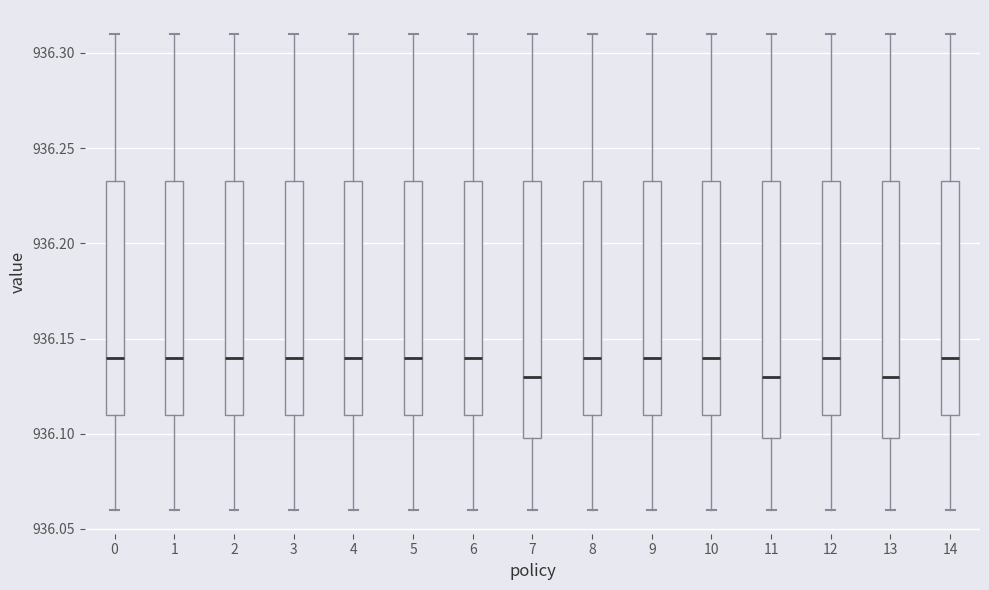

Reading left to right, read every box against the y-axis: the position of its median line, the range the box covers, and the ends of its whiskers. The values are not printed on the chart, so give them approximately, as read against the axis.

0: median 936.140, box 936.110 to 936.235, whiskers 936.060 to 936.310
1: median 936.140, box 936.110 to 936.235, whiskers 936.060 to 936.310
2: median 936.140, box 936.110 to 936.235, whiskers 936.060 to 936.310
3: median 936.140, box 936.110 to 936.235, whiskers 936.060 to 936.310
4: median 936.140, box 936.110 to 936.235, whiskers 936.060 to 936.310
5: median 936.140, box 936.110 to 936.235, whiskers 936.060 to 936.310
6: median 936.140, box 936.110 to 936.235, whiskers 936.060 to 936.310
7: median 936.130, box 936.100 to 936.235, whiskers 936.060 to 936.310
8: median 936.140, box 936.110 to 936.235, whiskers 936.060 to 936.310
9: median 936.140, box 936.110 to 936.235, whiskers 936.060 to 936.310
10: median 936.140, box 936.110 to 936.235, whiskers 936.060 to 936.310
11: median 936.130, box 936.100 to 936.235, whiskers 936.060 to 936.310
12: median 936.140, box 936.110 to 936.235, whiskers 936.060 to 936.310
13: median 936.130, box 936.100 to 936.235, whiskers 936.060 to 936.310
14: median 936.140, box 936.110 to 936.235, whiskers 936.060 to 936.310